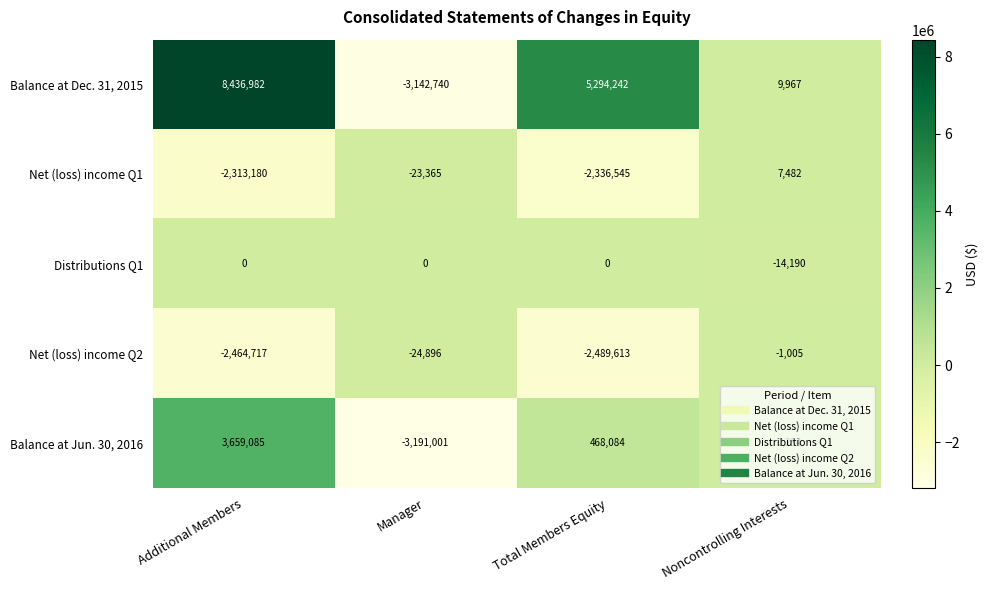

At which label is Balance at Jun. 30, 2016 closest to 234042?

Noncontrolling Interests